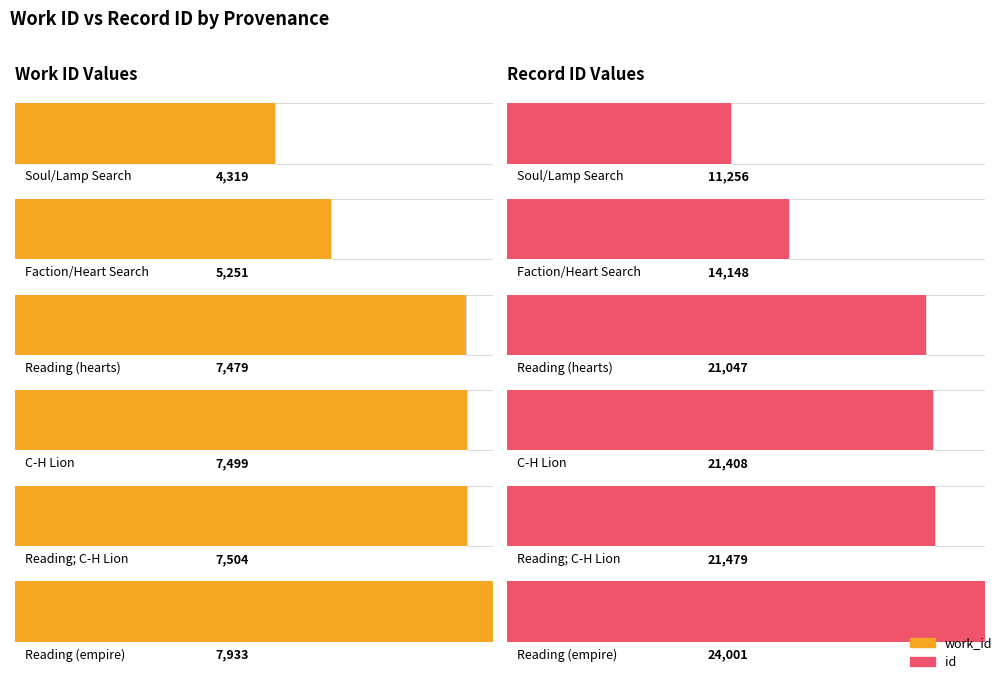

Are the bars horizontal?

Yes